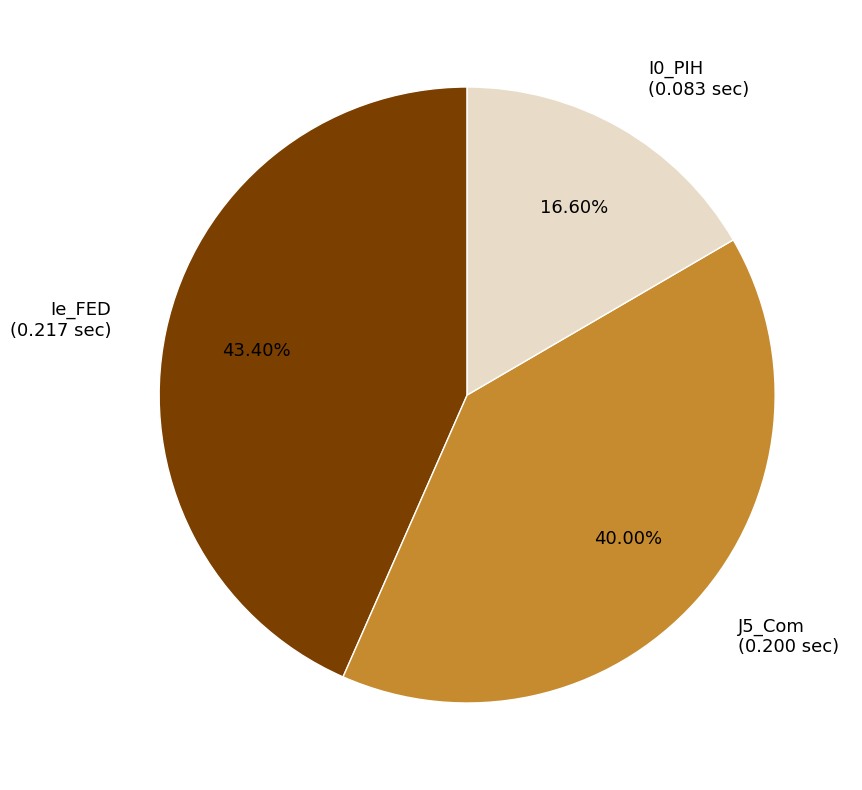

To the nearest percent, what percentage of the pie is Ie_FED?

43%